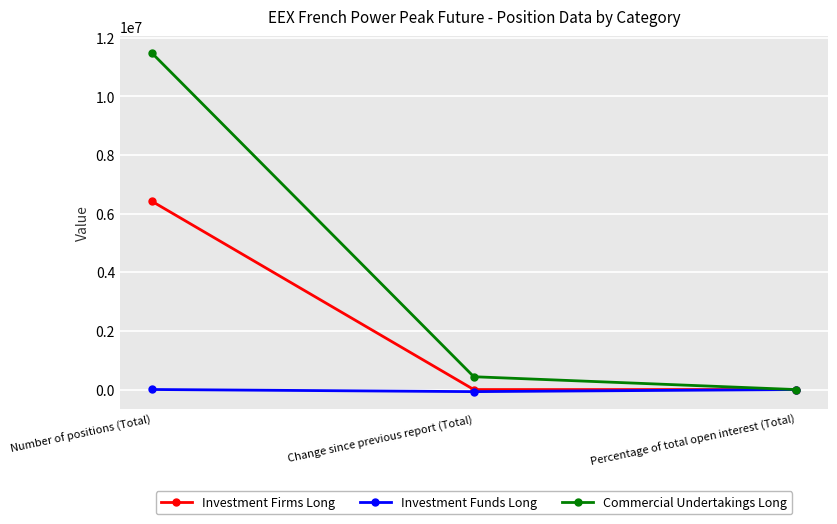

At Number of positions (Total), list the series in order from largest to smallest.

Commercial Undertakings Long, Investment Firms Long, Investment Funds Long